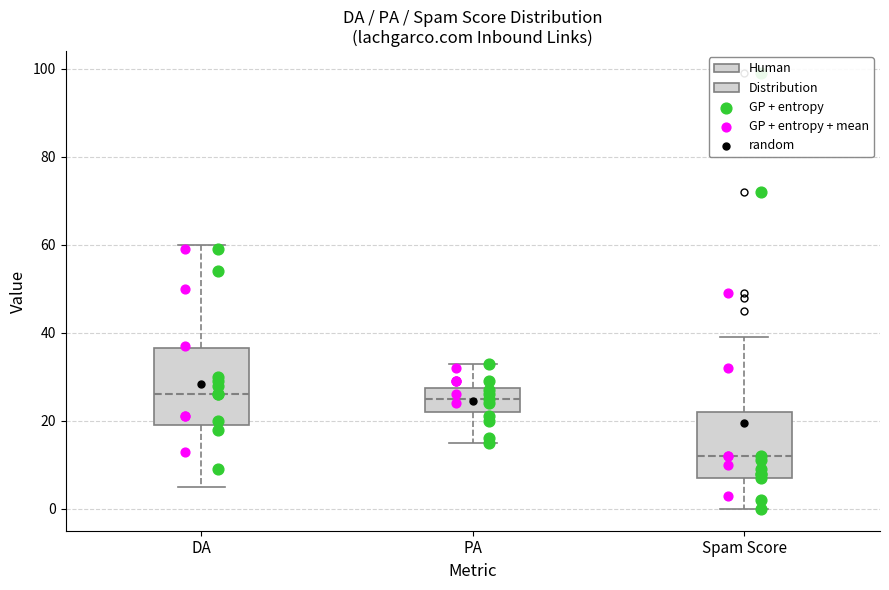

Where does the upper whisker of the box for DA end on the y-axis? The values are not printed on the chart, so give them approximately, as read against the axis.

60